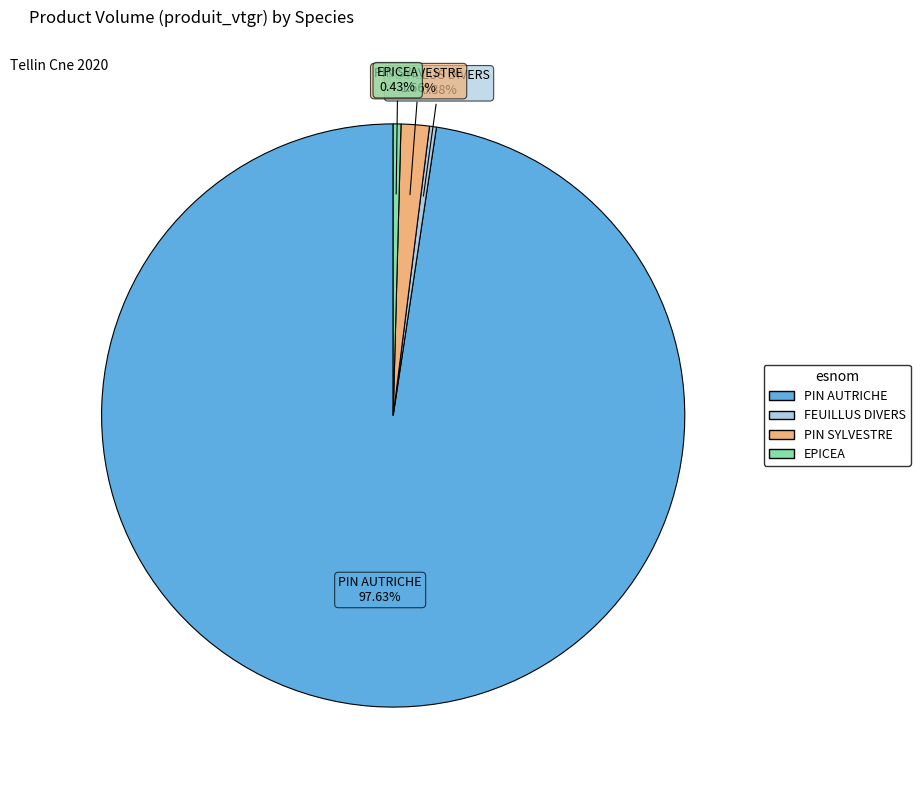

What is the largest slice in the pie chart?

PIN AUTRICHE